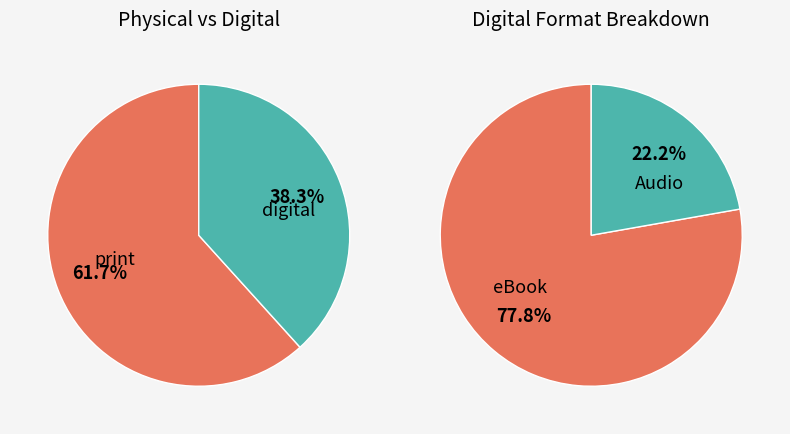

How much of the chart is everything except Audio Download?

91.5%